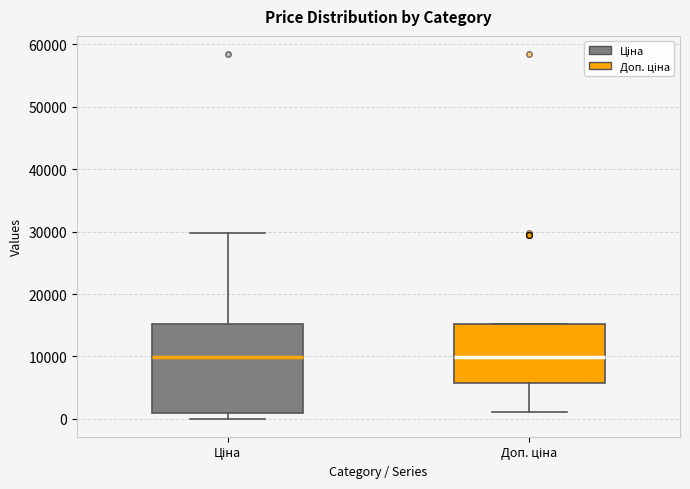

Reading left to right, transcribe this box plot: for each box, give where its median line is, the range the box spans, and where its two whiskers end, as read against the y-axis. The values are not printed on the chart, so give them approximately, as read against the axis.

Ціна: median 10000, box 1000 to 15000, whiskers 0 to 30000
Доп. ціна: median 10000, box 6000 to 15000, whiskers 1000 to 15000